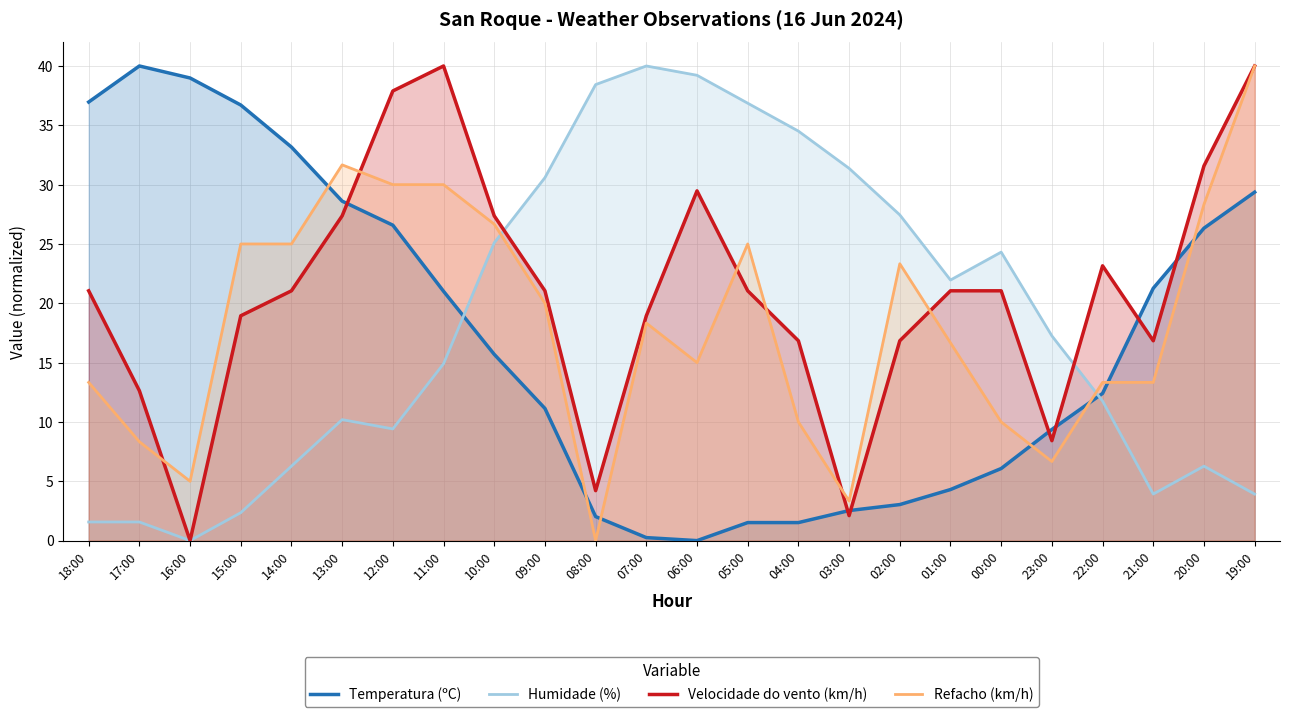

Where does the Velocidade do vento (km/h) series first go above 21?

18:00